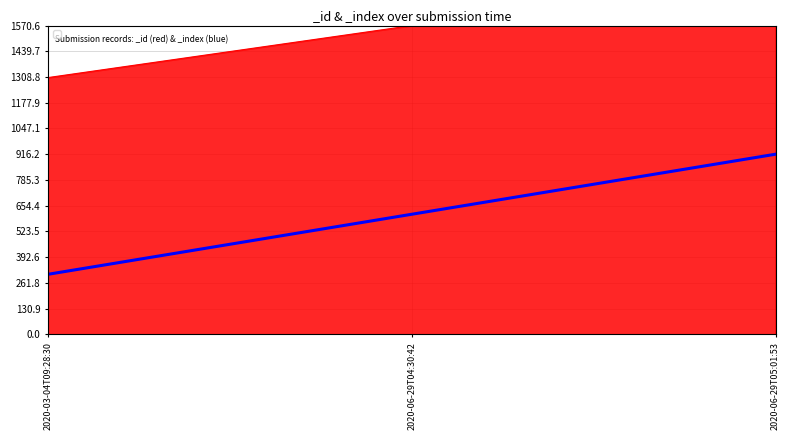

What are all the series names shown in the legend?

_id, _index